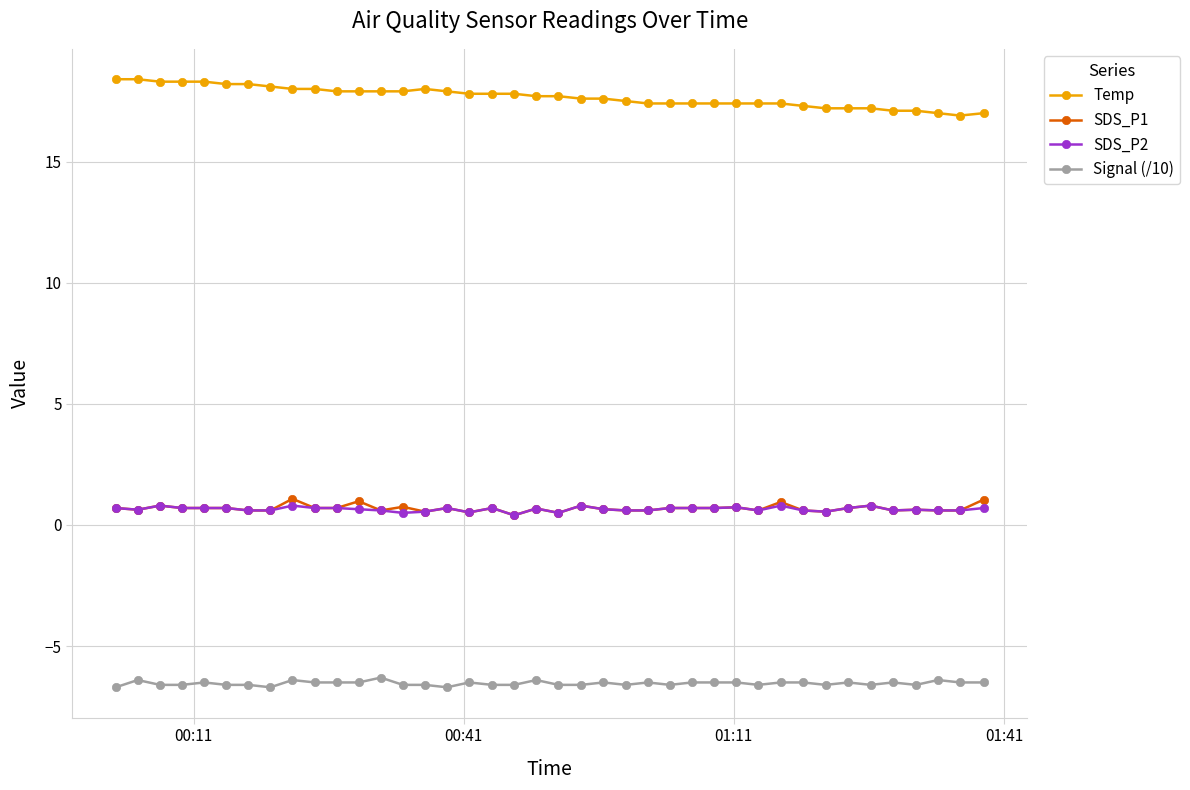

At how many categories does at least one series exceed 12?

40